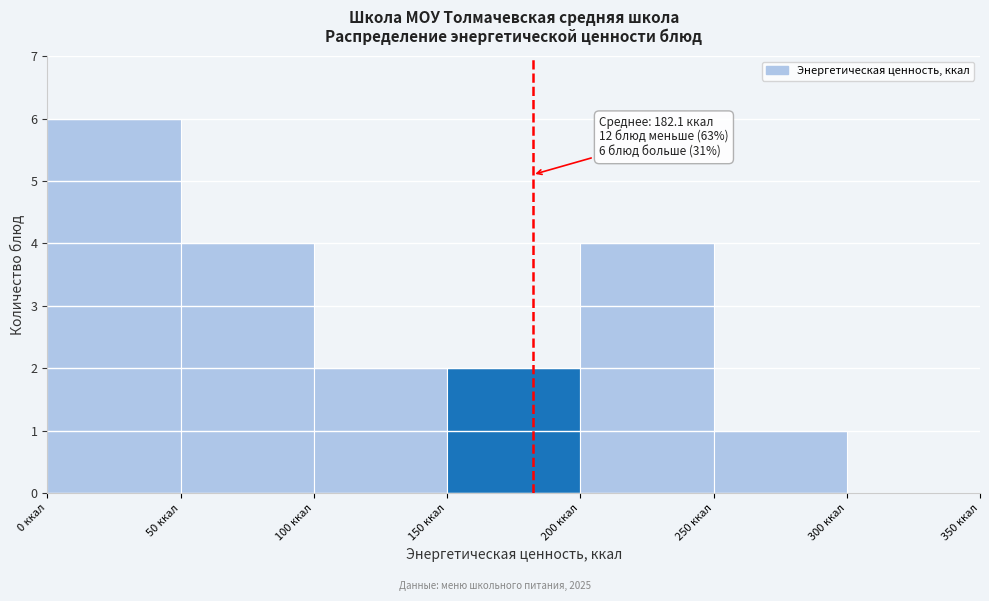

Over which range of the x-axis is the bar tallest?

0 to 50